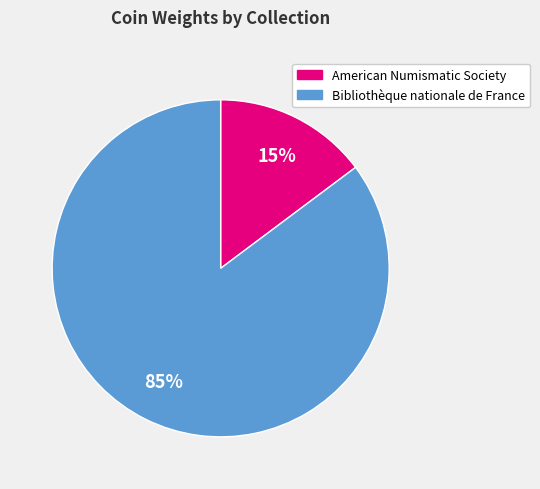

To the nearest percent, what is the average slice percentage?

50%